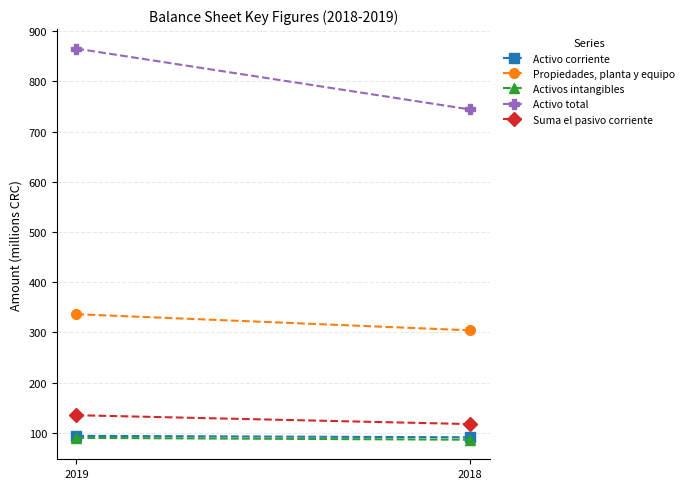

What is the difference between the Suma el pasivo corriente values at 2019 and 2018?

17.7